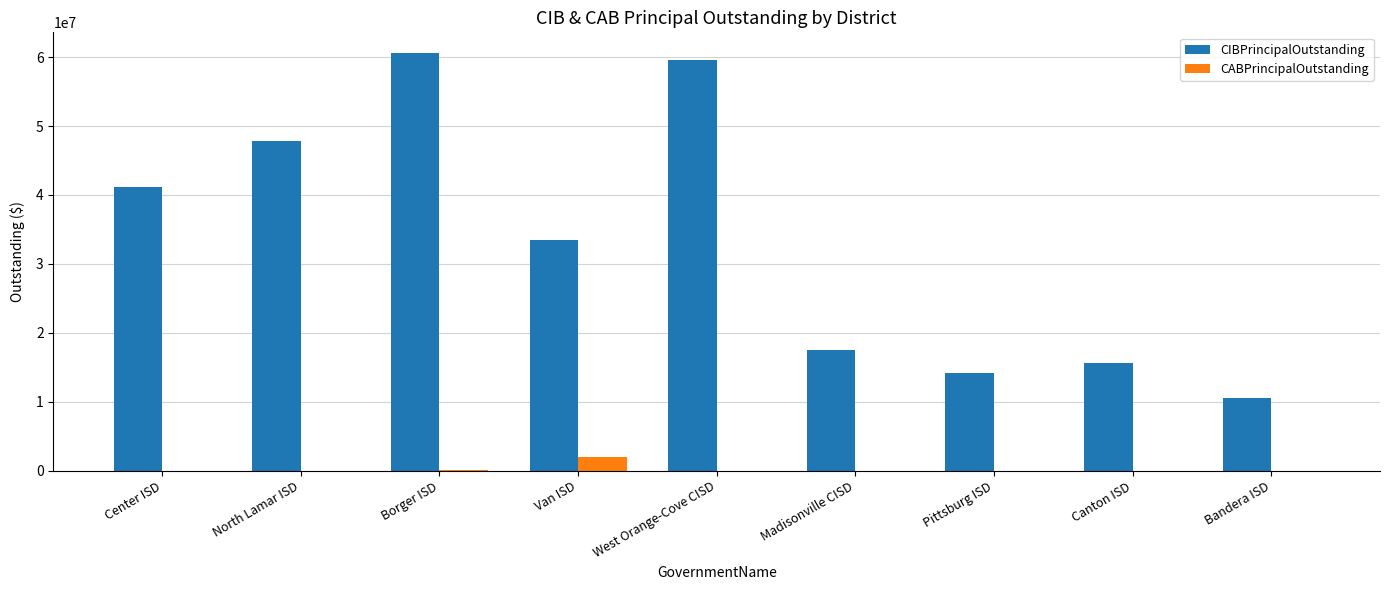

At which category is the sum across all series the highest?

Borger ISD